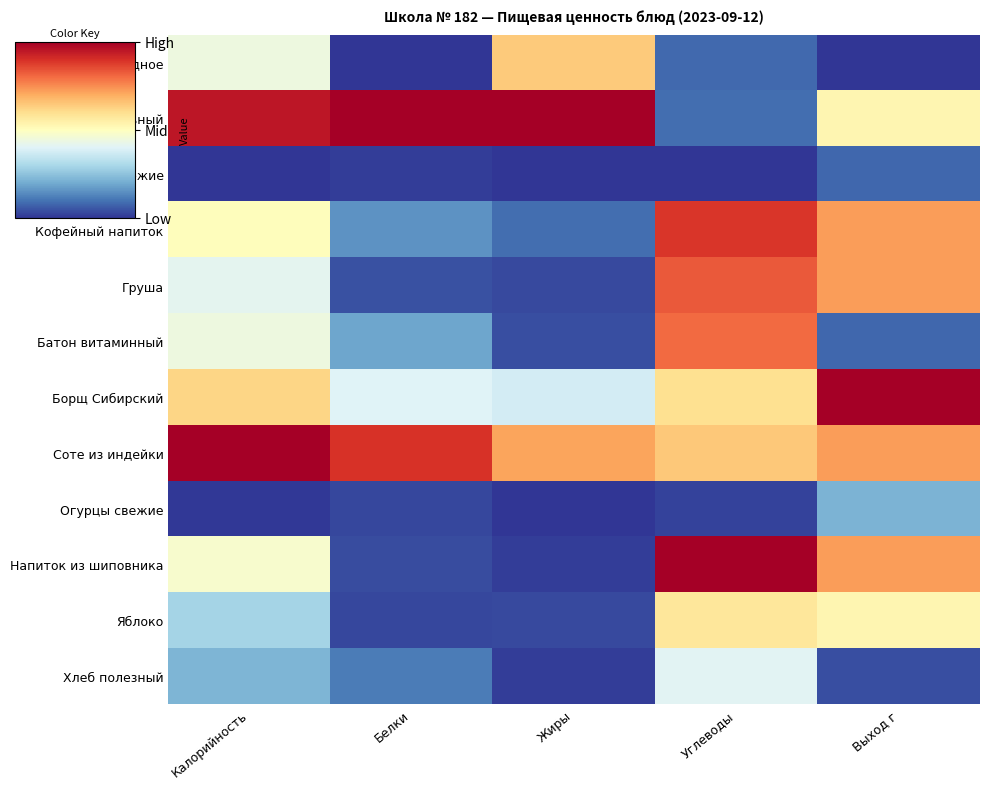

List the series in order of their peak value, lowest first.

Помидоры свежие, Огурцы свежие, Хлеб полезный, Яблоко, Масло шоколадное, Батон витаминный, Груша, Кофейный напиток, Омлет натуральный, Борщ Сибирский, Соте из индейки, Напиток из шиповника